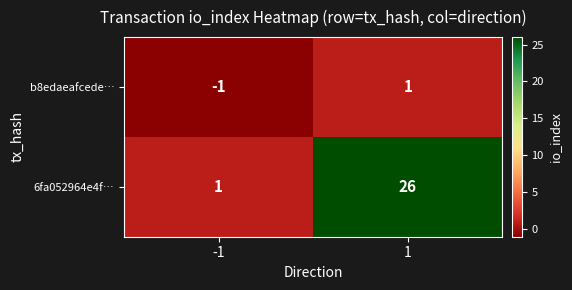

Reading right to left, what are all the values shown in this chart?

b8edaeafcede…: 1=1	-1=-1
6fa052964e4f…: 1=26	-1=1